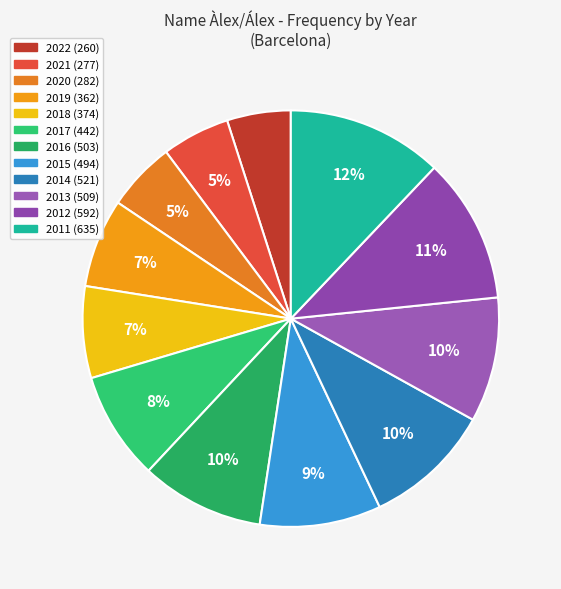

How many segments does this pie chart have?

12